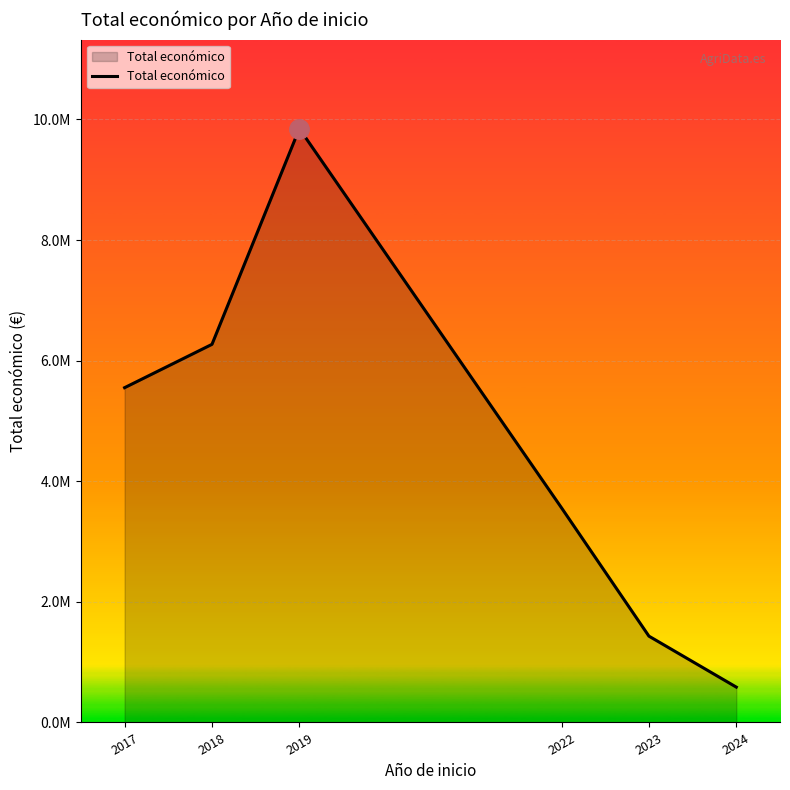

Between 2019 and 2023, which is larger?

2019